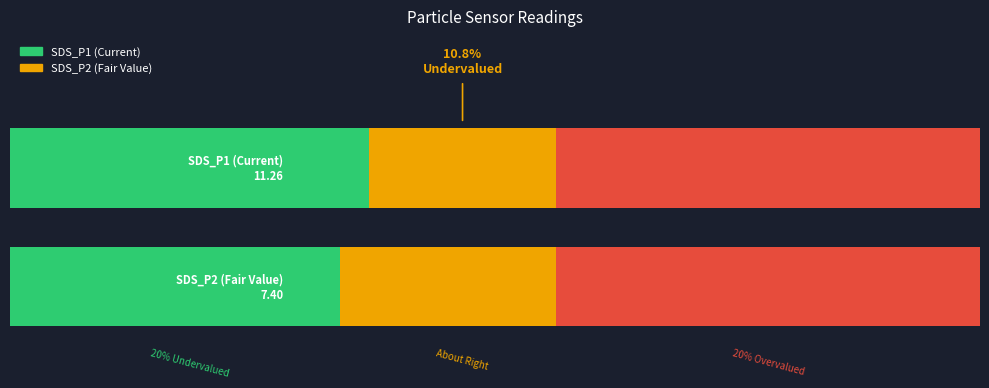

Rank the series by their average value, from lowest to highest.

SDS_P2, SDS_P1